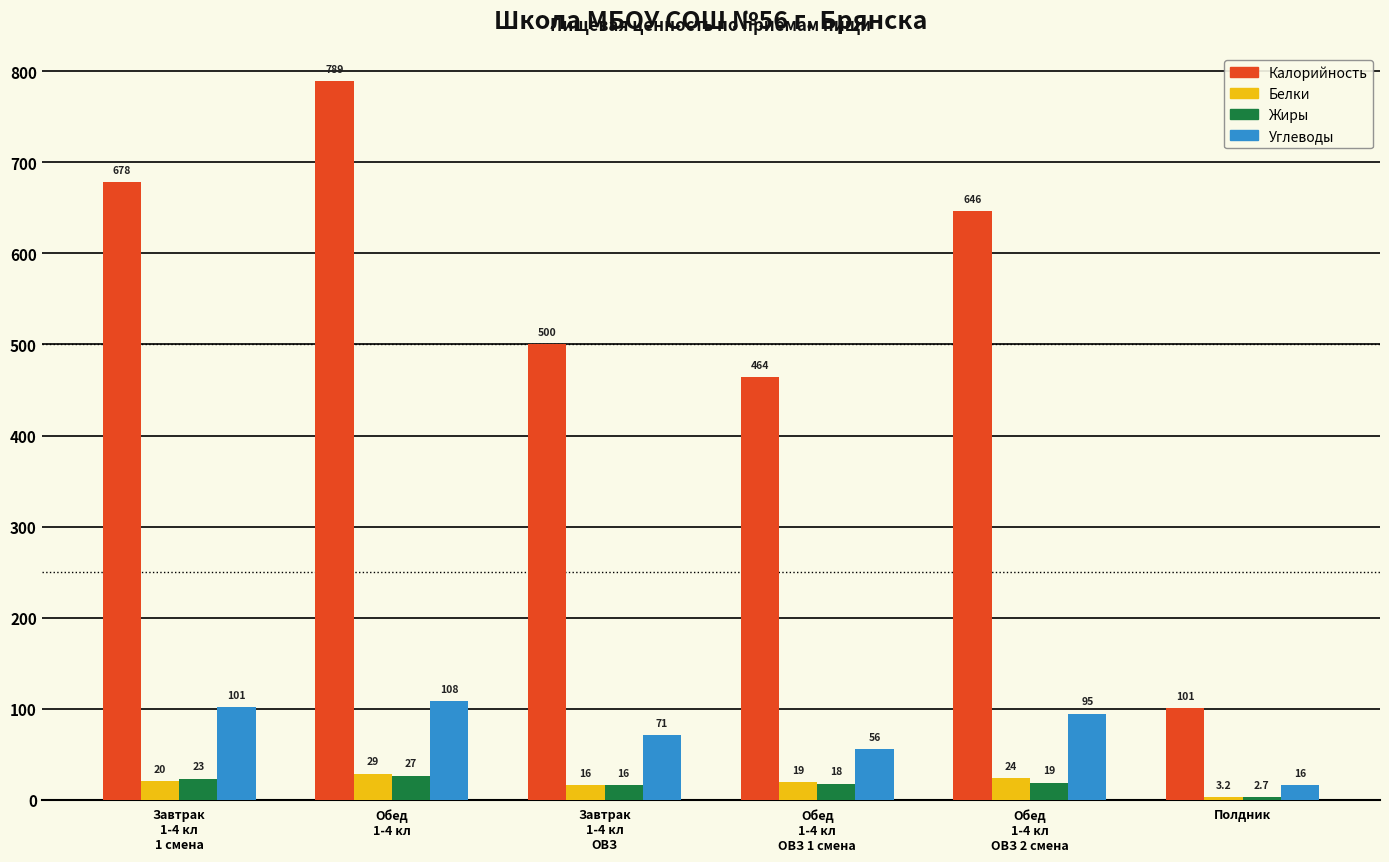

What is the label of the 5th bar from the left?

Обед
1-4 кл
ОВЗ 2 смена